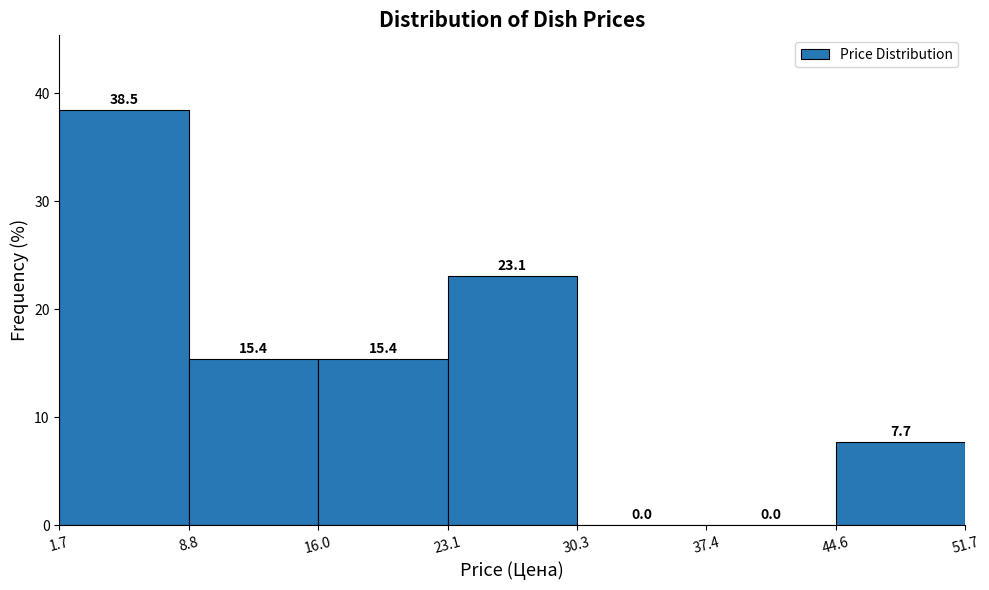

Reading left to right, transcribe this chart: for each bar, give the range it covers on the x-axis and its height.

1.7 to 8.8: 38.5
8.8 to 16.0: 15.4
16.0 to 23.1: 15.4
23.1 to 30.3: 23.1
30.3 to 37.4: 0.0
37.4 to 44.6: 0.0
44.6 to 51.7: 7.7